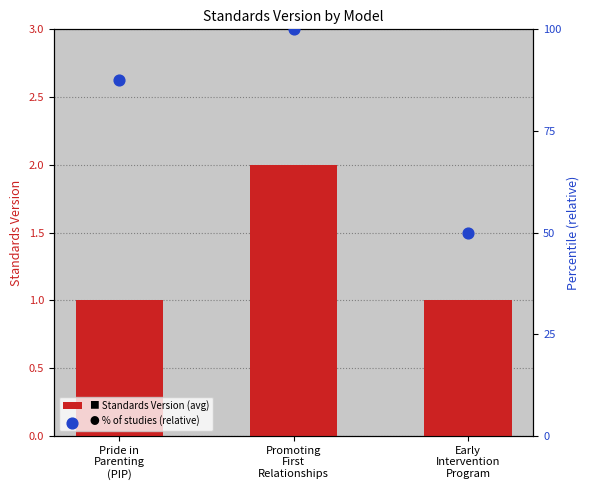

What are all the series names shown in the legend?

Standards Version (avg), % of studies (relative)